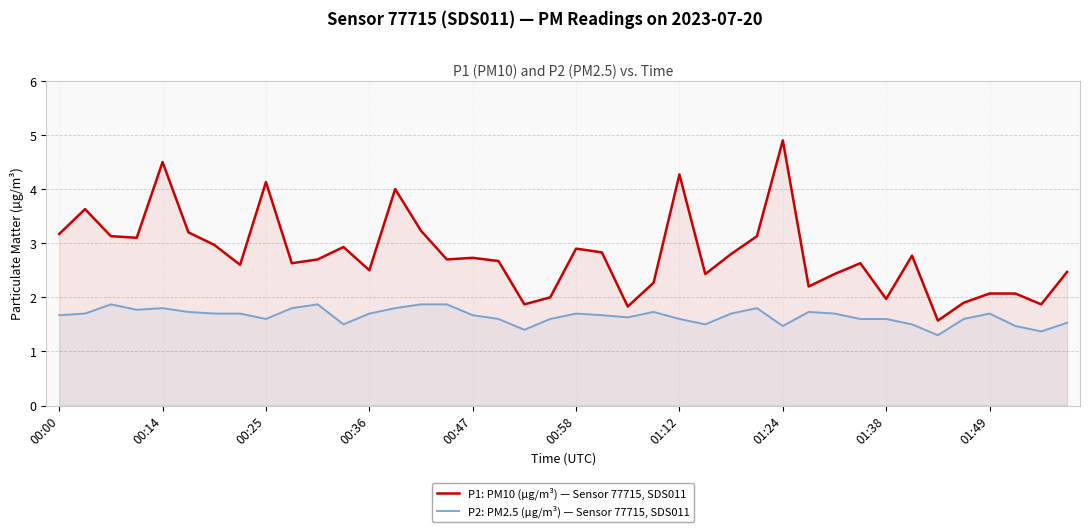

Is the value of P1: PM10 (µg/m³) — Sensor 77715, SDS011 at 00:47 greater than the value of P2: PM2.5 (µg/m³) — Sensor 77715, SDS011 at 00:00?

Yes